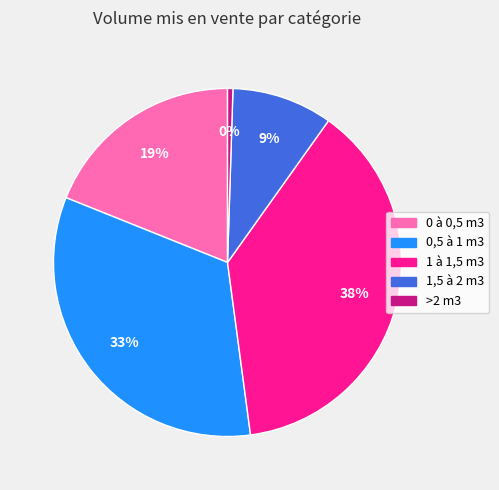

To the nearest percent, what is the difference between the largest and smallest slice percentages?

38%